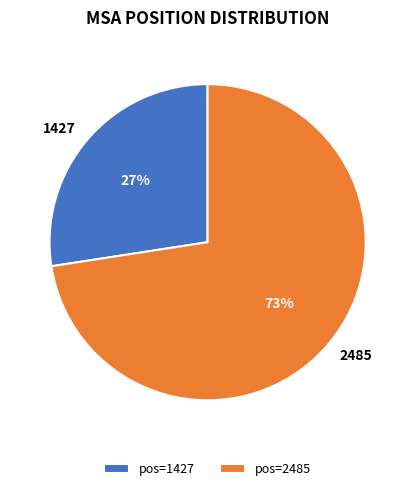

How many slices are in this pie chart?

2